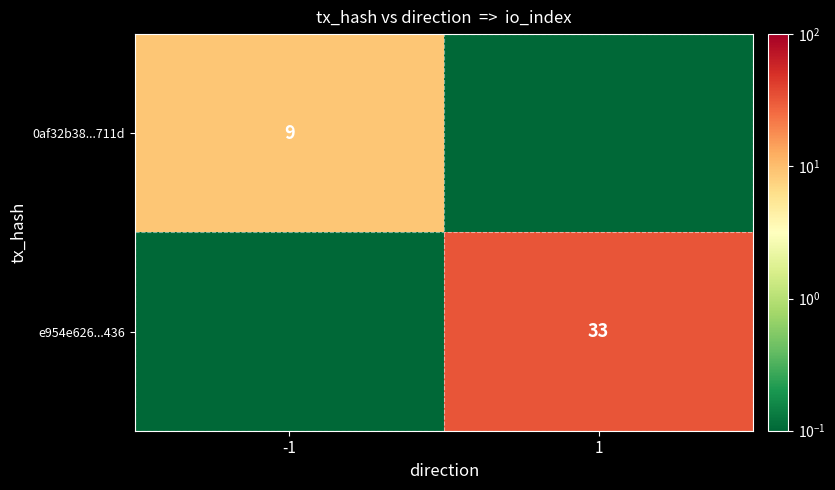

What is the smallest value displayed?

0.1